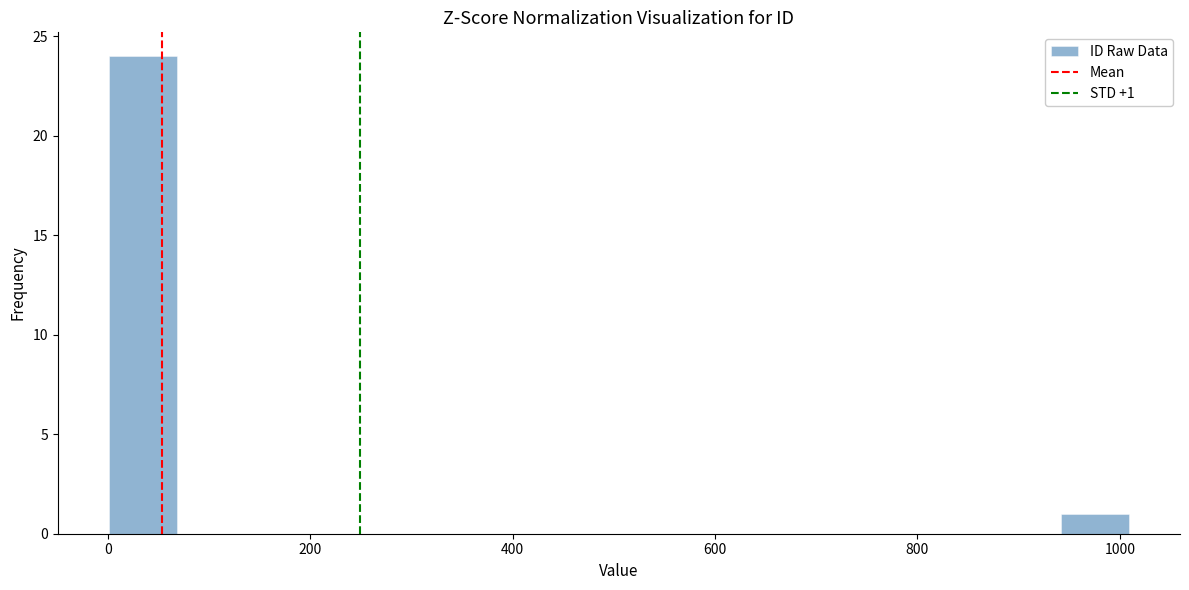

Around what value on the x-axis is the tallest bar? Give the approximate position of its centre, as read against the axis.

40